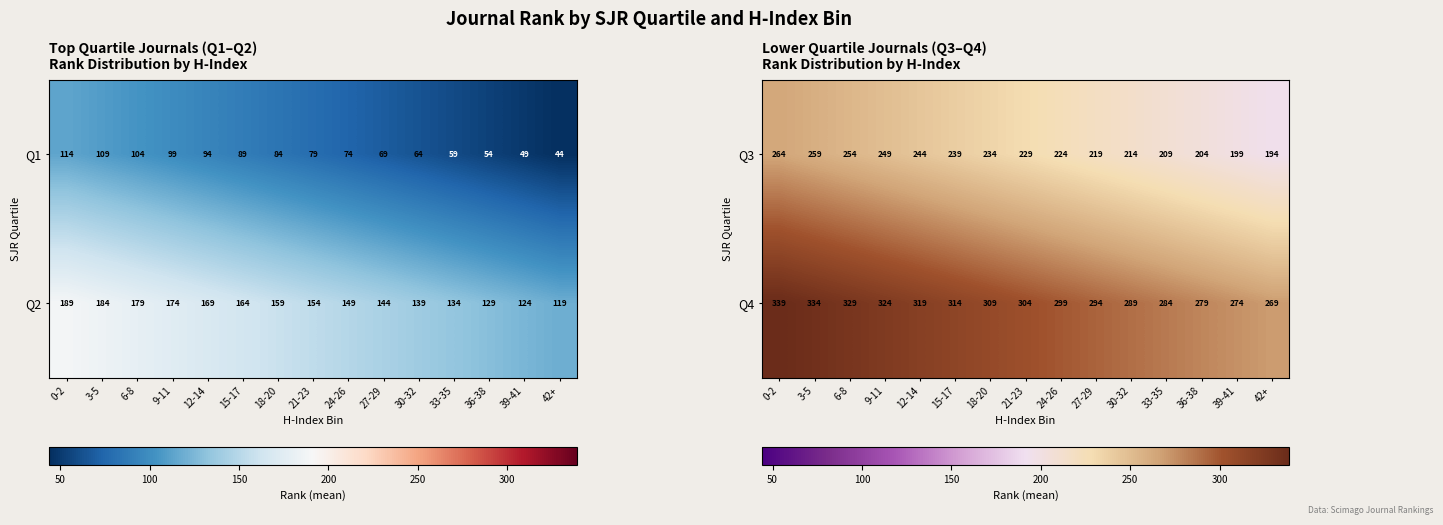

Read the Q3 value at 24-26, to the nearest 5.

225